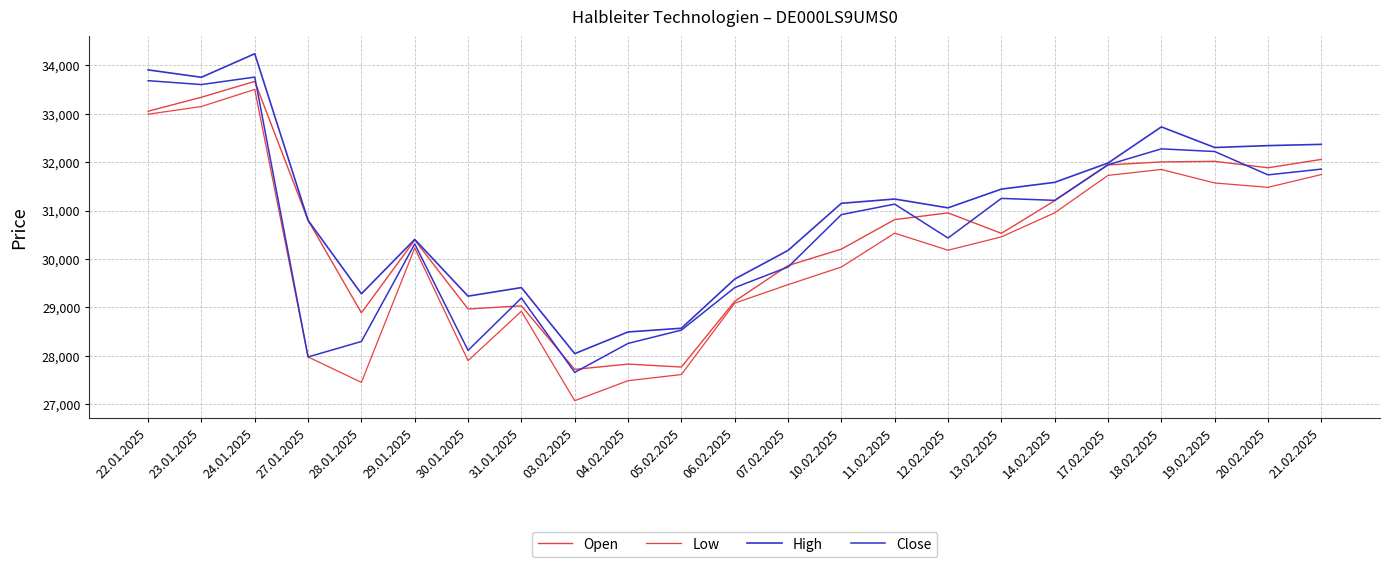

List the labels in order of High value, largest first.

24.01.2025, 22.01.2025, 23.01.2025, 18.02.2025, 21.02.2025, 20.02.2025, 19.02.2025, 17.02.2025, 14.02.2025, 13.02.2025, 11.02.2025, 10.02.2025, 12.02.2025, 27.01.2025, 29.01.2025, 07.02.2025, 06.02.2025, 31.01.2025, 28.01.2025, 30.01.2025, 05.02.2025, 04.02.2025, 03.02.2025